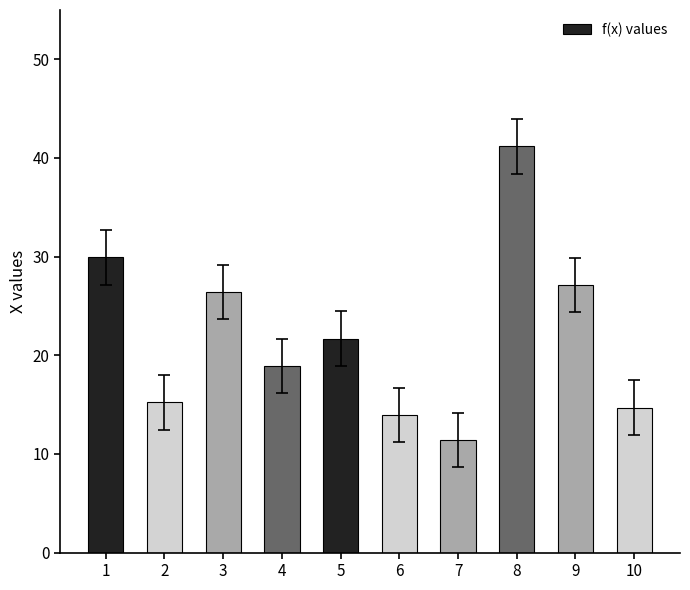

What is the ratio of the value at 4 to the value at 7?

1.7